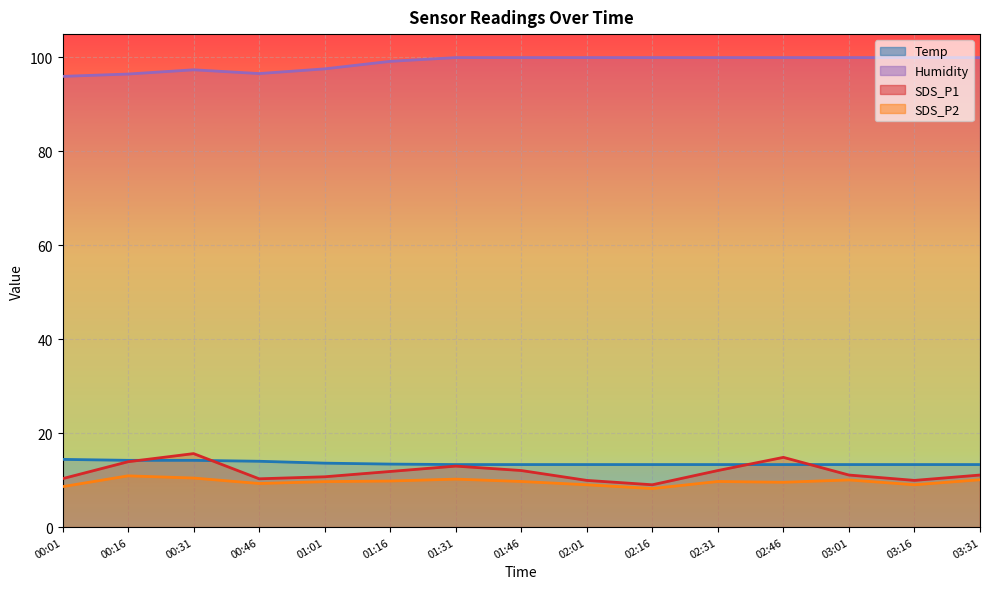

What are all the series names shown in the legend?

Temp, Humidity, SDS_P1, SDS_P2